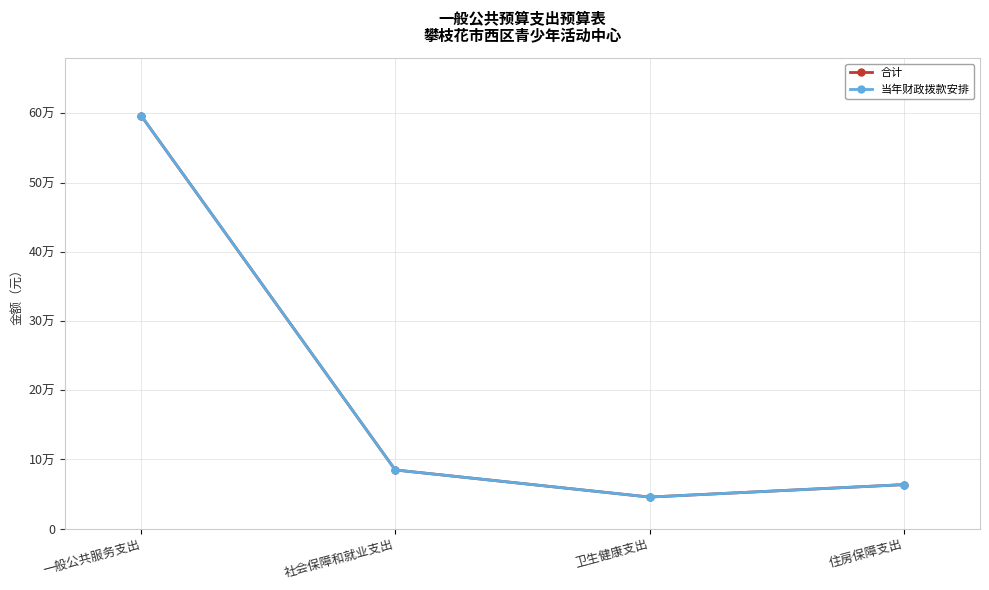

Is this an area chart (filled region under the line)?

No